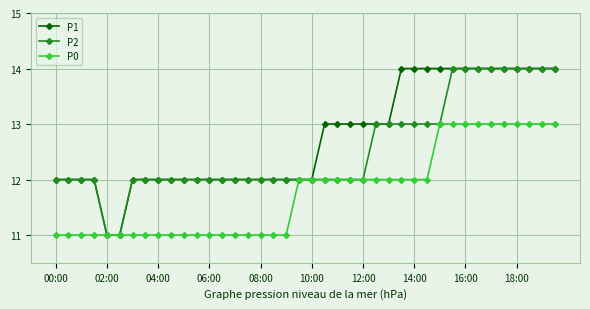

Which series has the largest total across all categories?

P1